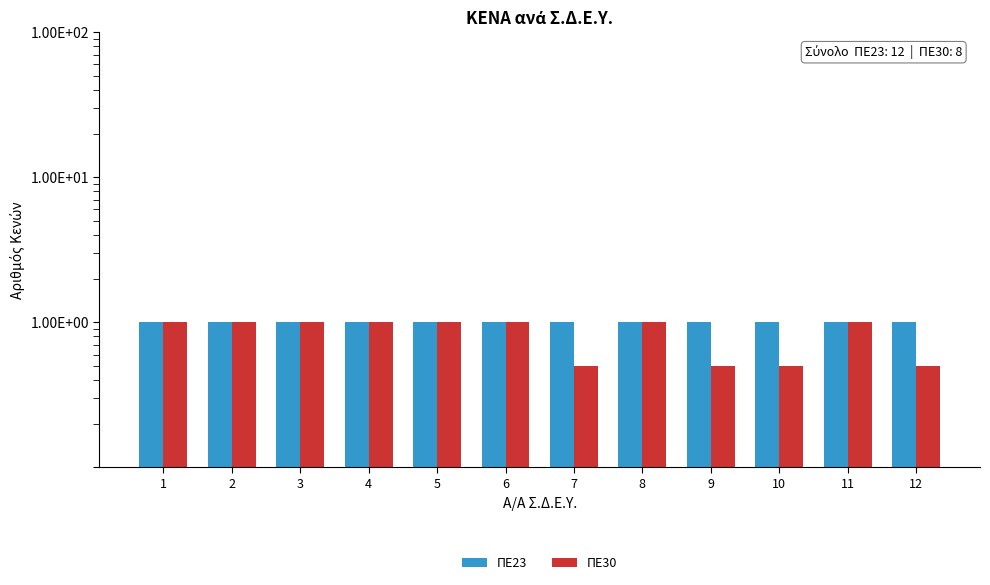

The ΠΕ30 series shows 1.0 at 4. True or false?

True